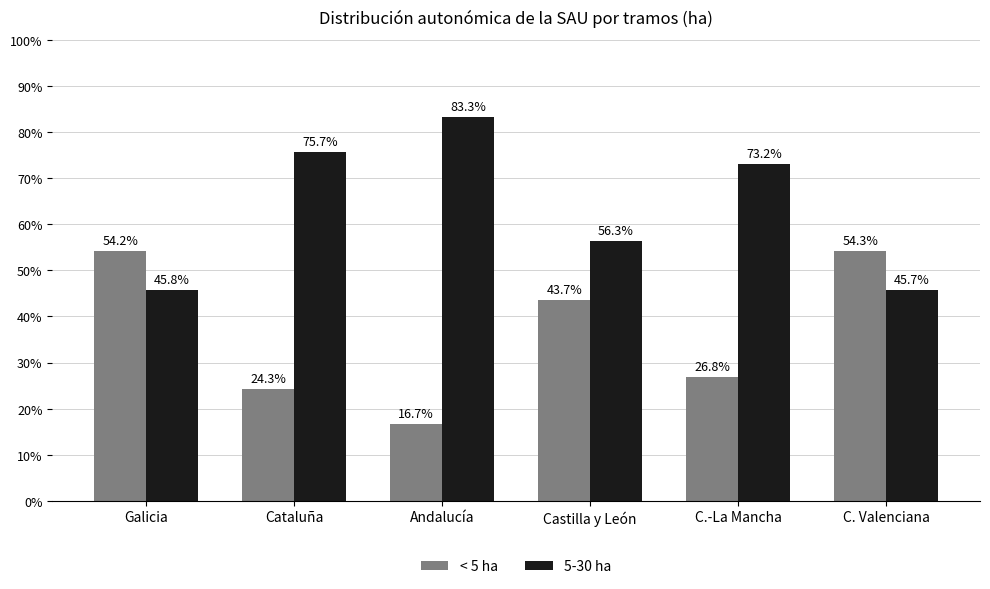

What is the sum of the 5-30 ha values at Cataluña and Galicia?

121.6